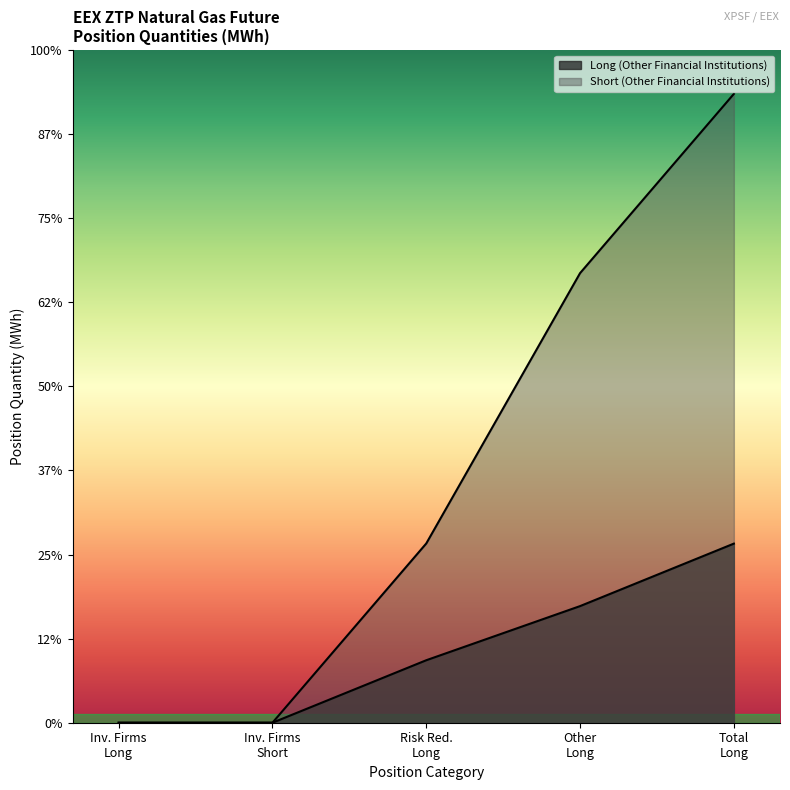

True or false: Long (Other Financial Institutions) has a value of 0 at Inv. Firms Short.

True